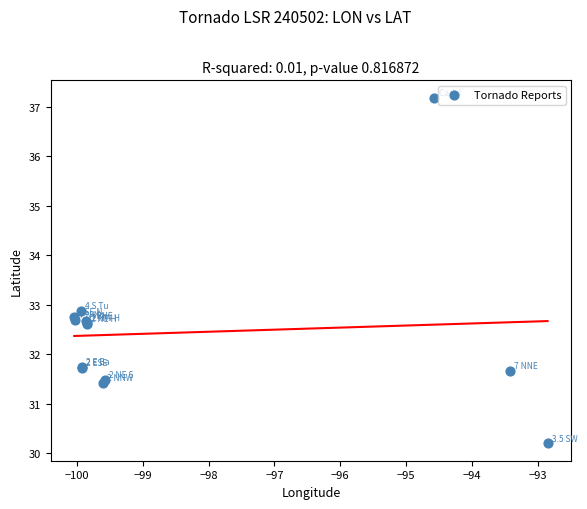

What Y value in the scatter plot is closest to 33?

32.9